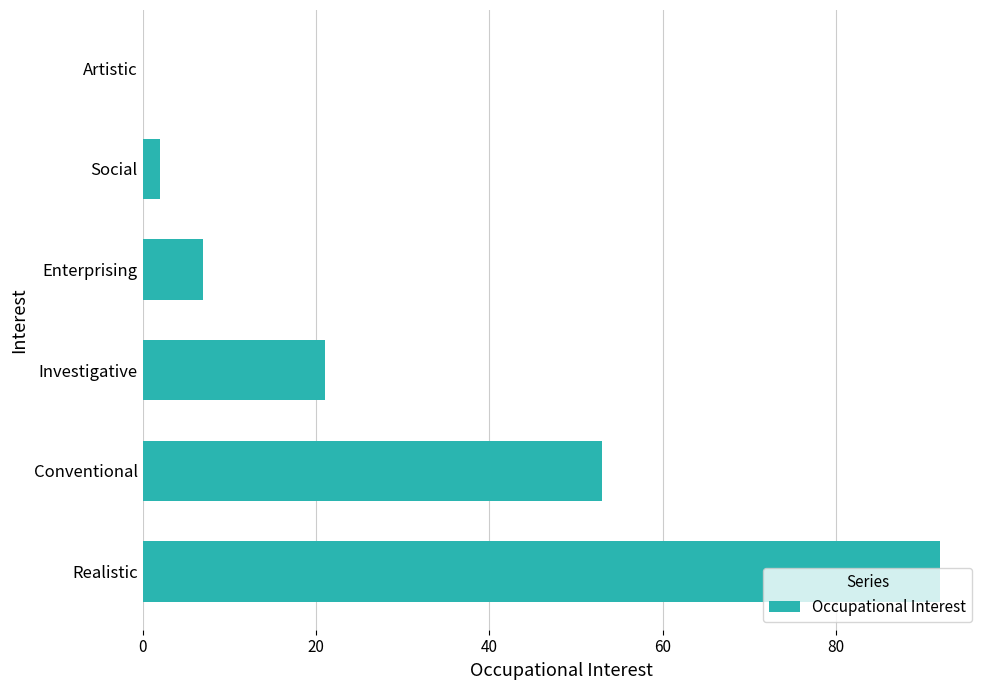

What is the change in value from Conventional to Artistic?

-53